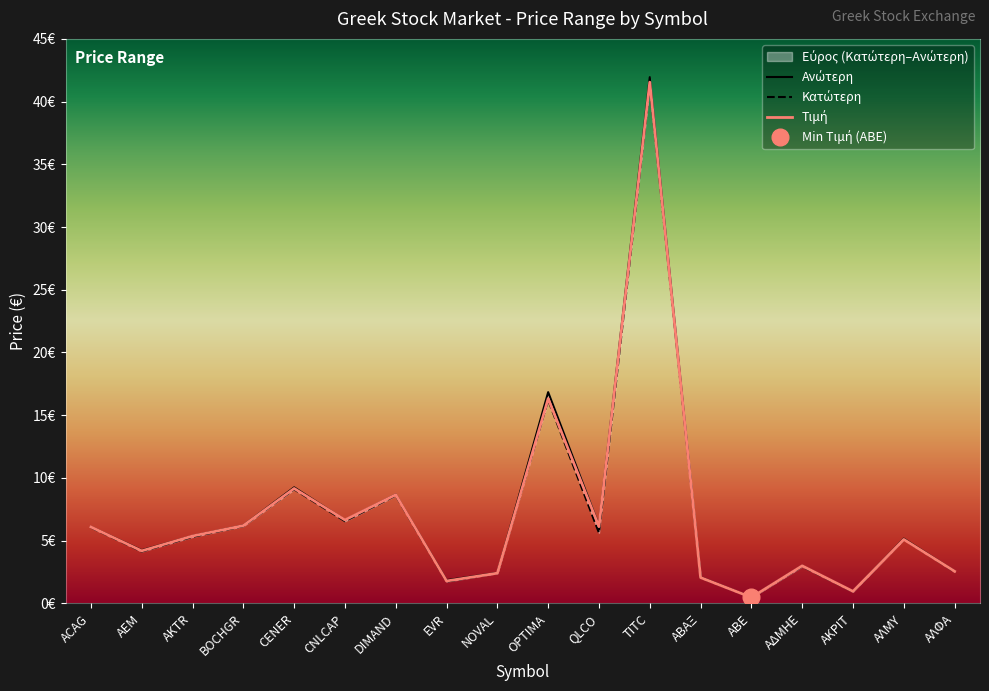

True or false: Ανώτερη and Τιμή intersect in this chart.

False